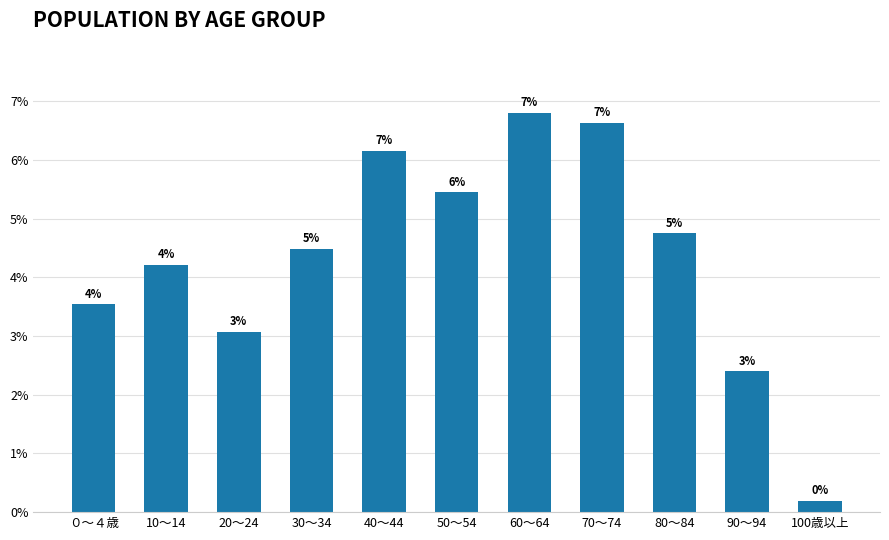

What is the difference between the values at 80～84 and 60～64?

1025